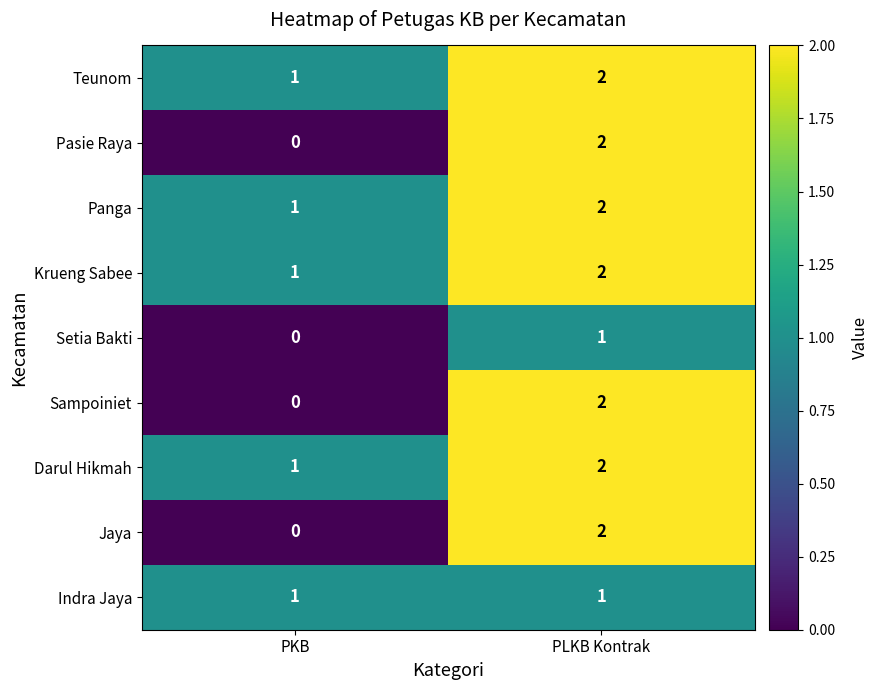

Which category has the lowest value in the Darul Hikmah series?

PKB